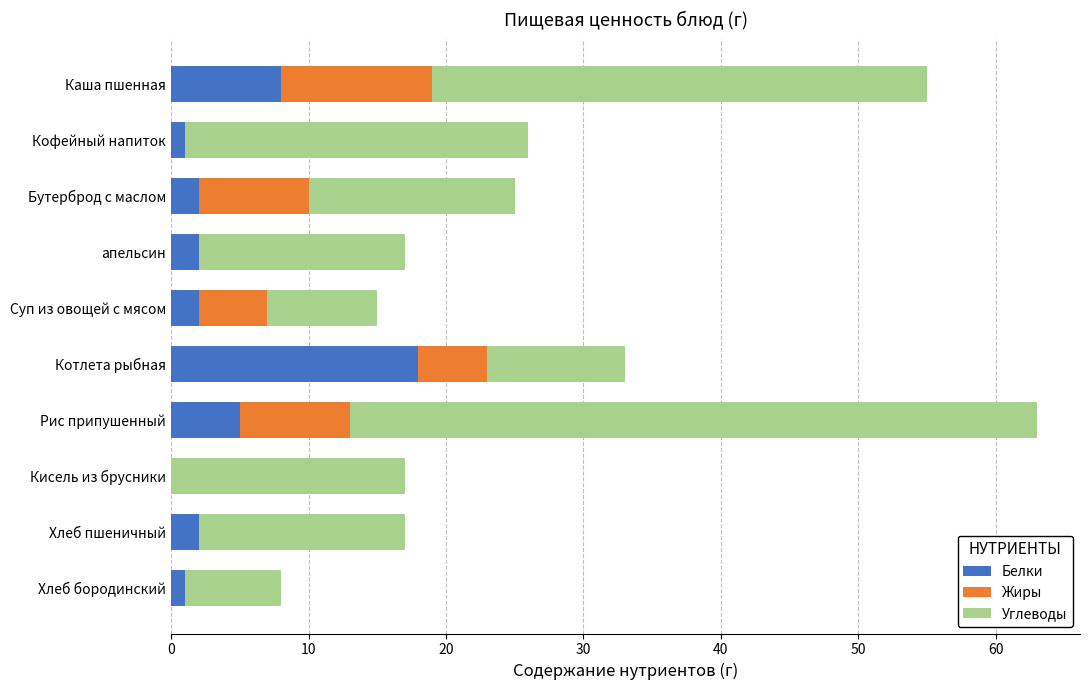

What is the highest value of the Белки series?

18